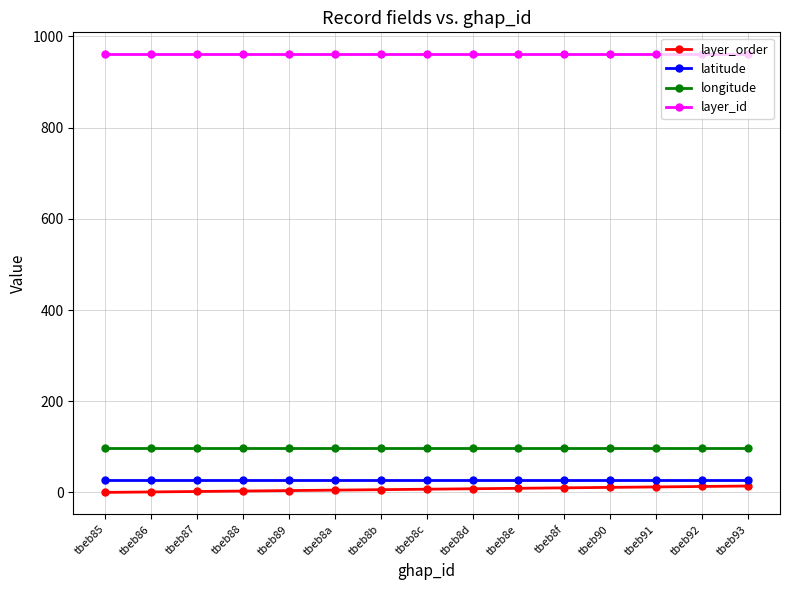

How many lines are shown in the chart?

4